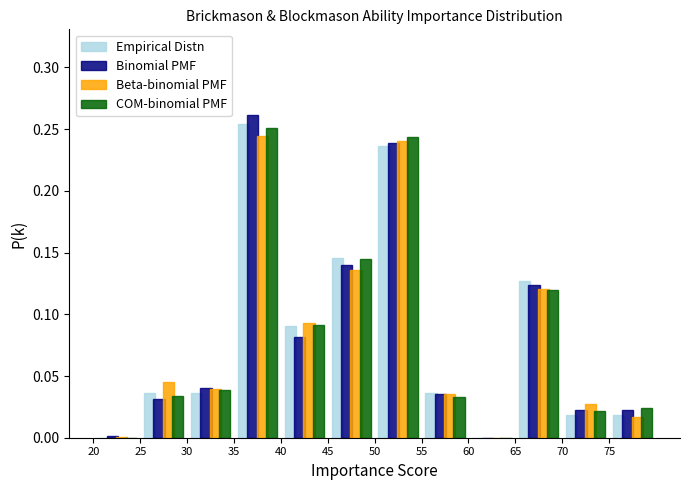

In the Binomial PMF series, which range on the x-axis has the tallest bar?

35 to 40